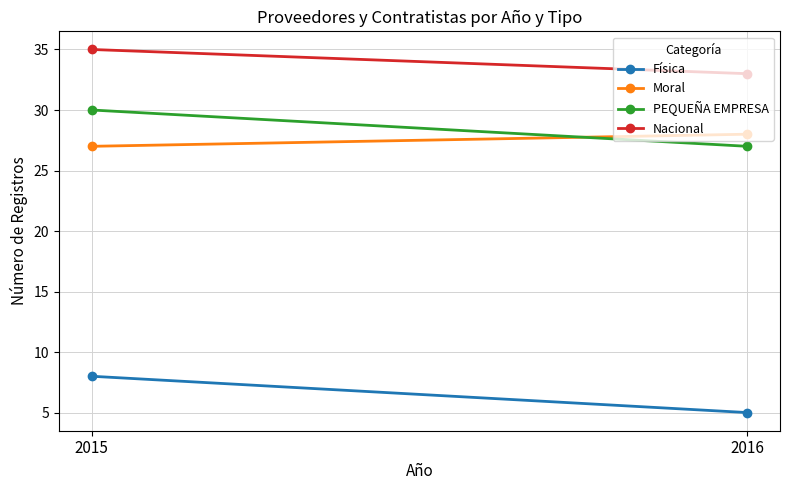

What is the sum of all Física values?

13